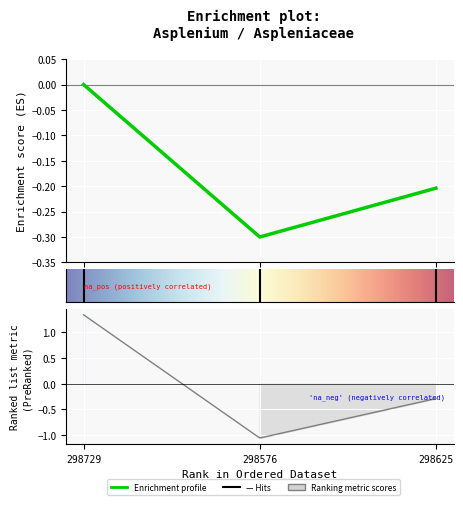

Reading left to right, list all the values displayed in this chart.

1.3	-1.1	-0.3